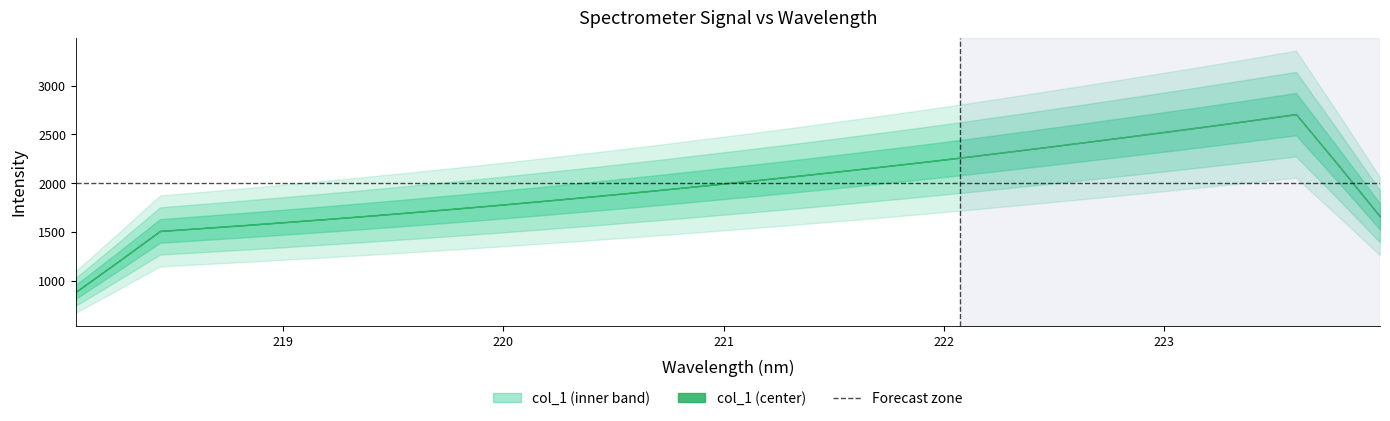

True or false: the data shows 2655.7 at 220.7354.

False